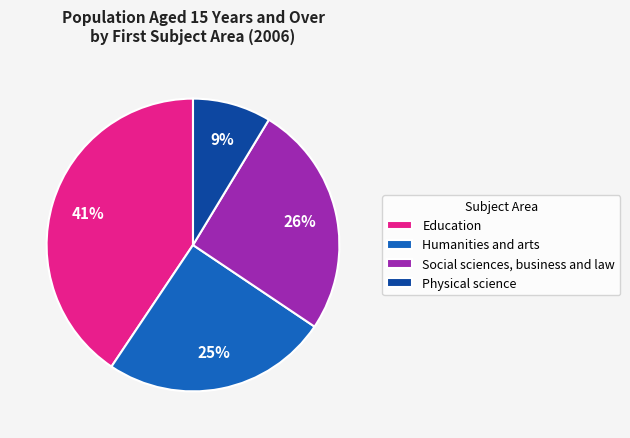

What percentage is the Social sciences, business and law slice, to the nearest percent?

26%